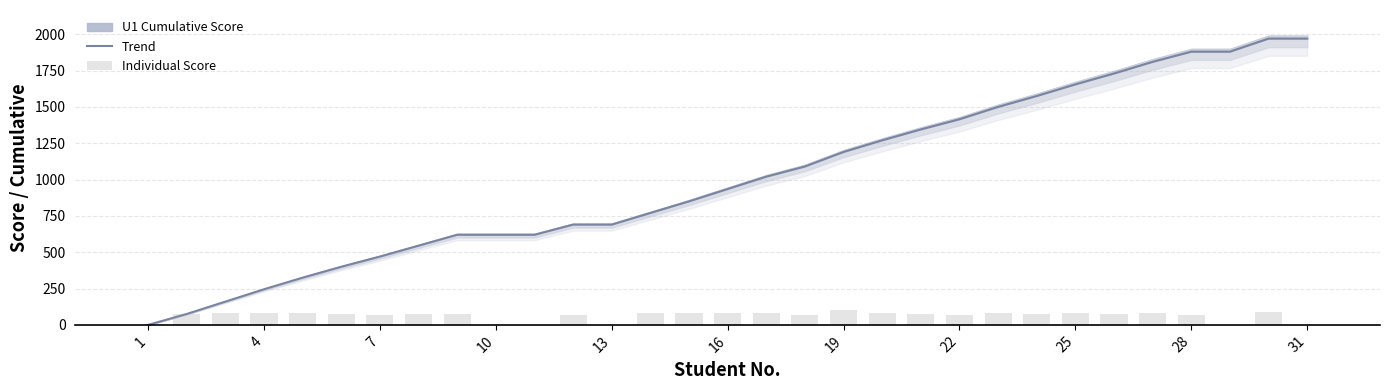

Which category has the lowest value across all series?

1